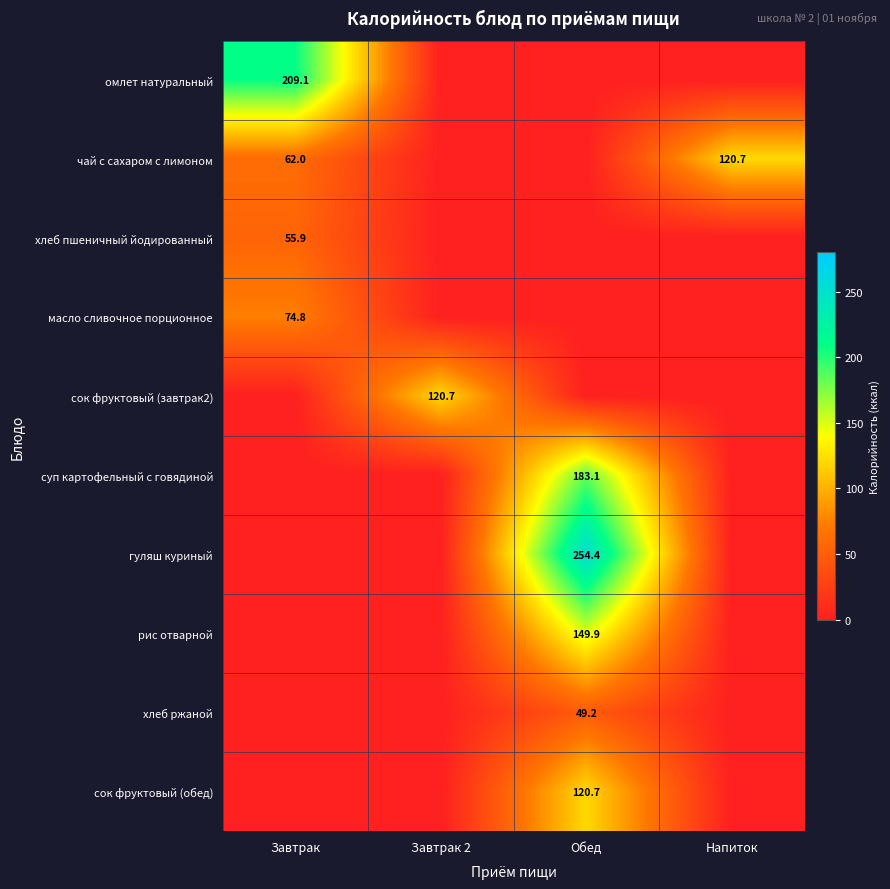

True or false: сок фруктовый (завтрак2) has a value of 120.7 at Завтрак 2.

True